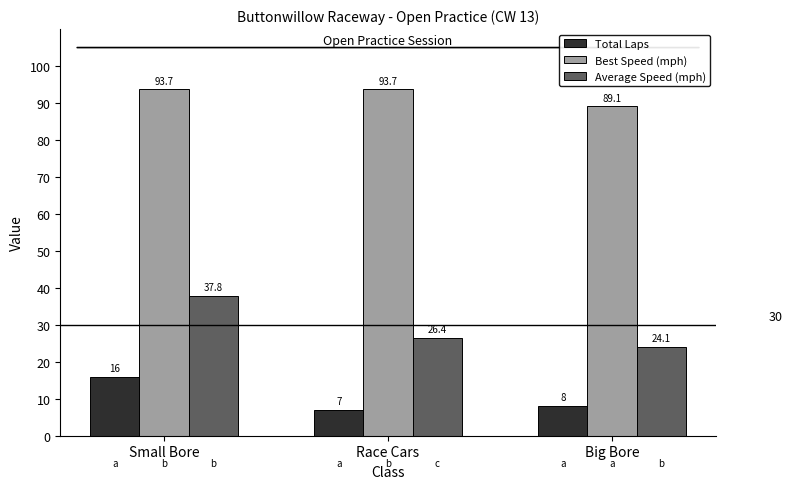

What is the highest value of the Average Speed (mph) series?

37.8